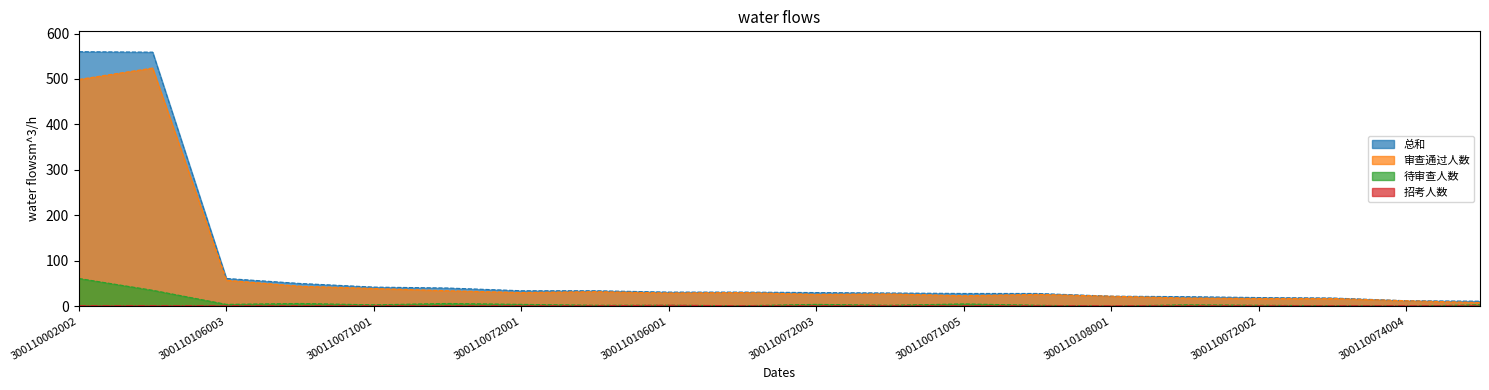

The 总和 series shows 19 at 300110072002. True or false?

True